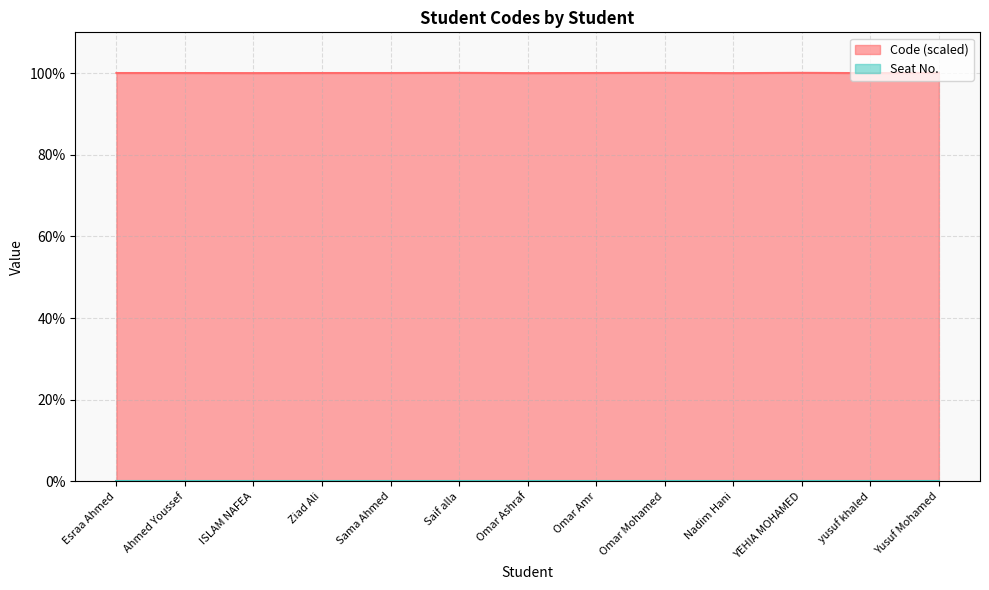

What is the difference between the values at Yusuf Mohamed and ISLAM NAFEA?

0.1